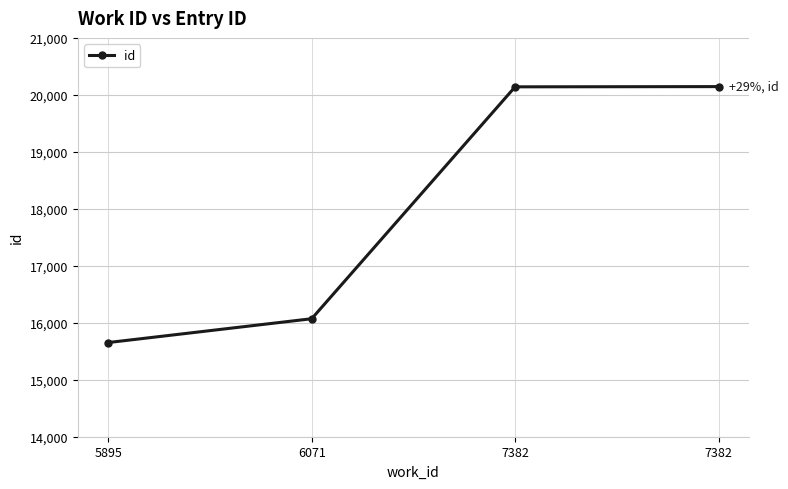

What is the change in value from 7382 to 7382?

+4